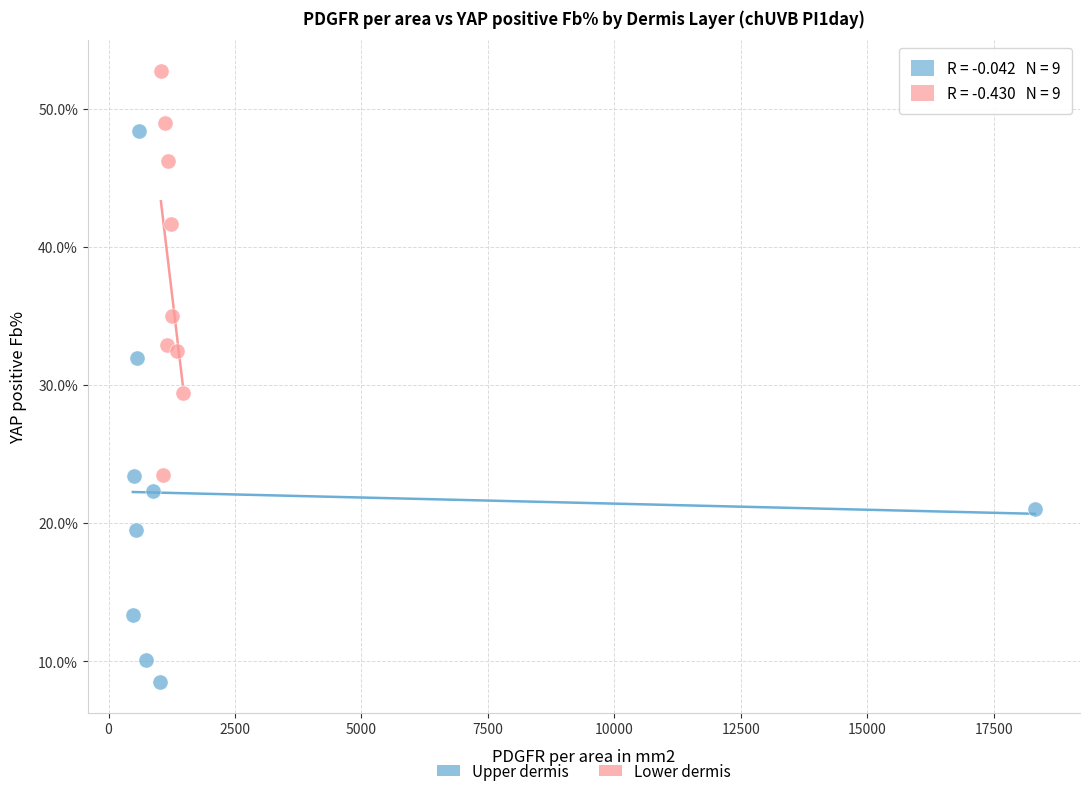

Which series contains the lowest Y value?

Upper dermis